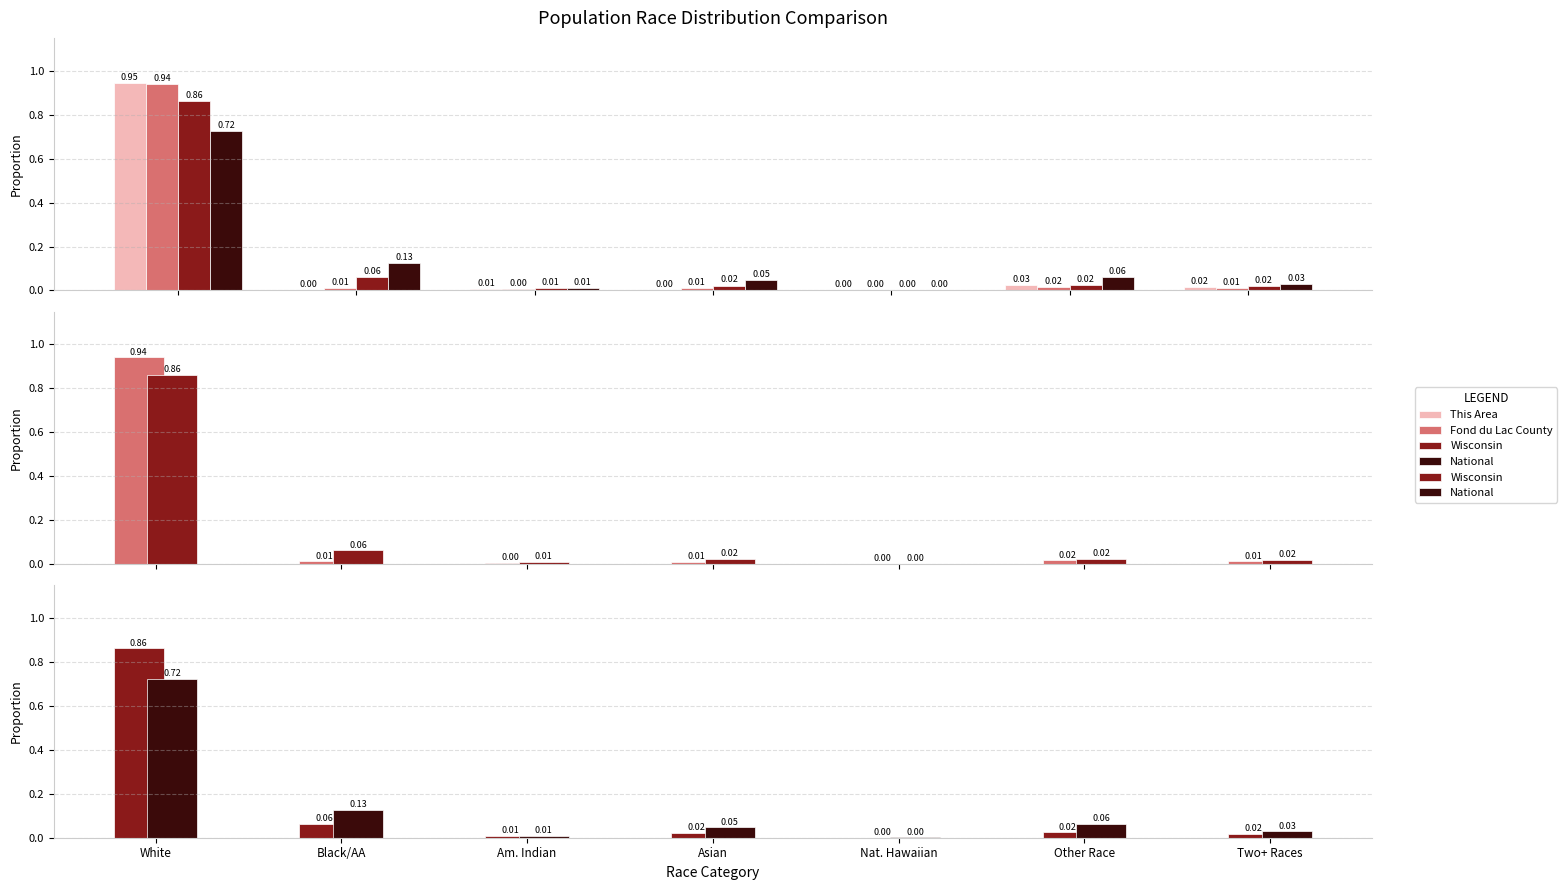

Reading right to left, what are all the values shown in this chart?

This Area: 0.0	0.0	0.0	0.0	0.0	0.0	0.9
Fond du Lac County: 0.0	0.0	0.0	0.0	0.0	0.0	0.9
Wisconsin: 0.0	0.0	0.0	0.0	0.0	0.1	0.9
National: 0.0	0.1	0.0	0.0	0.0	0.1	0.7